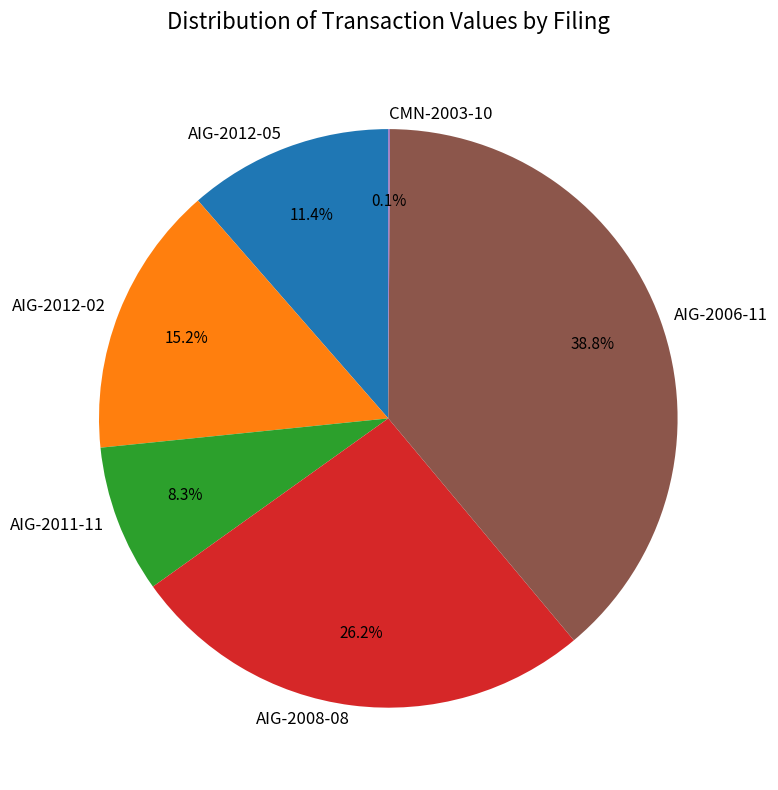

To the nearest percent, what is the average slice percentage?

17%